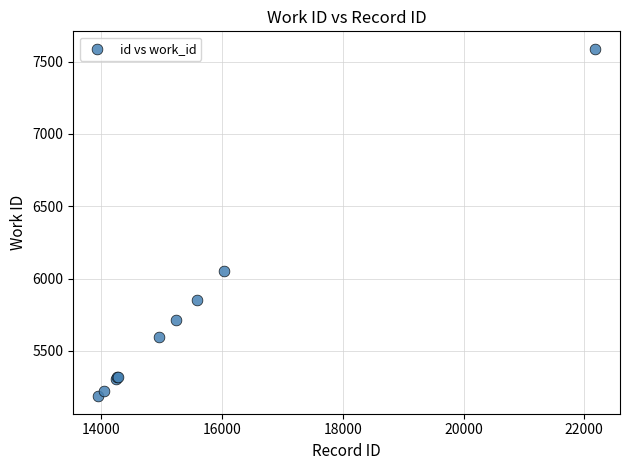

What Y value in the scatter plot is closest to 6387?

6050